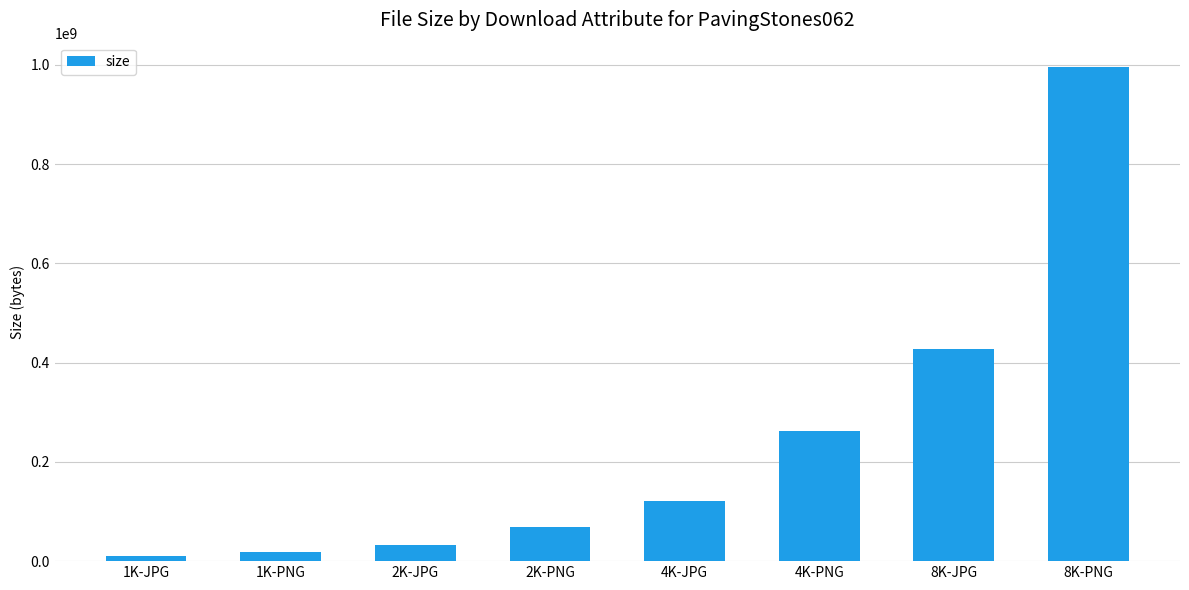

Is it true that the value at 1K-PNG is 17968262?

True